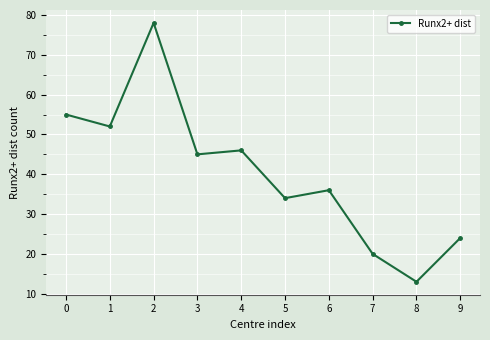

Which has a higher value, 1 or 2?

2